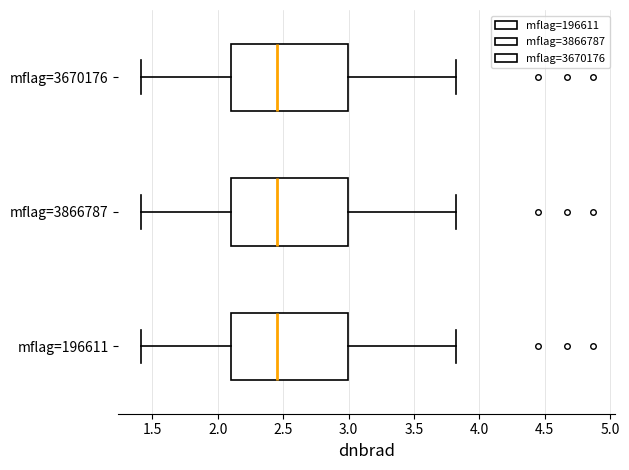

Reading bottom to top, transcribe this box plot: for each box, give where its median line is, the range the box spans, and where its two whiskers end, as read against the x-axis. The values are not printed on the chart, so give them approximately, as read against the axis.

mflag=196611: median 2.45, box 2.10 to 3.00, whiskers 1.40 to 3.80
mflag=3866787: median 2.45, box 2.10 to 3.00, whiskers 1.40 to 3.80
mflag=3670176: median 2.45, box 2.10 to 3.00, whiskers 1.40 to 3.80